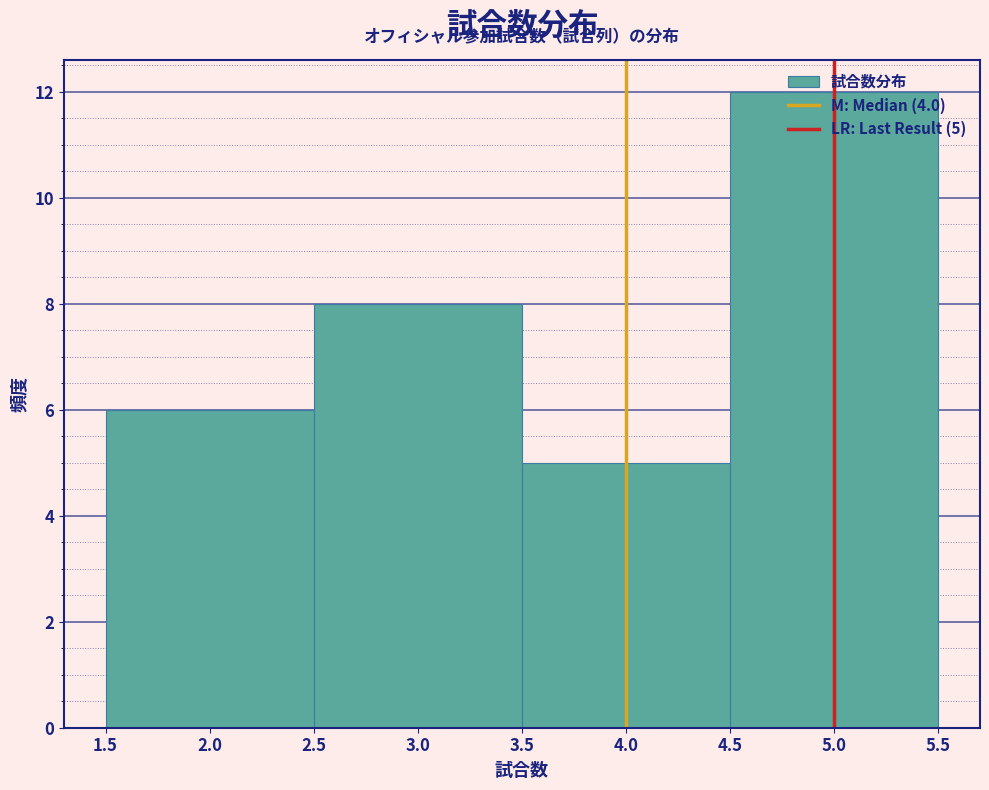

Which range on the x-axis has the tallest bar?

4.5 to 5.5